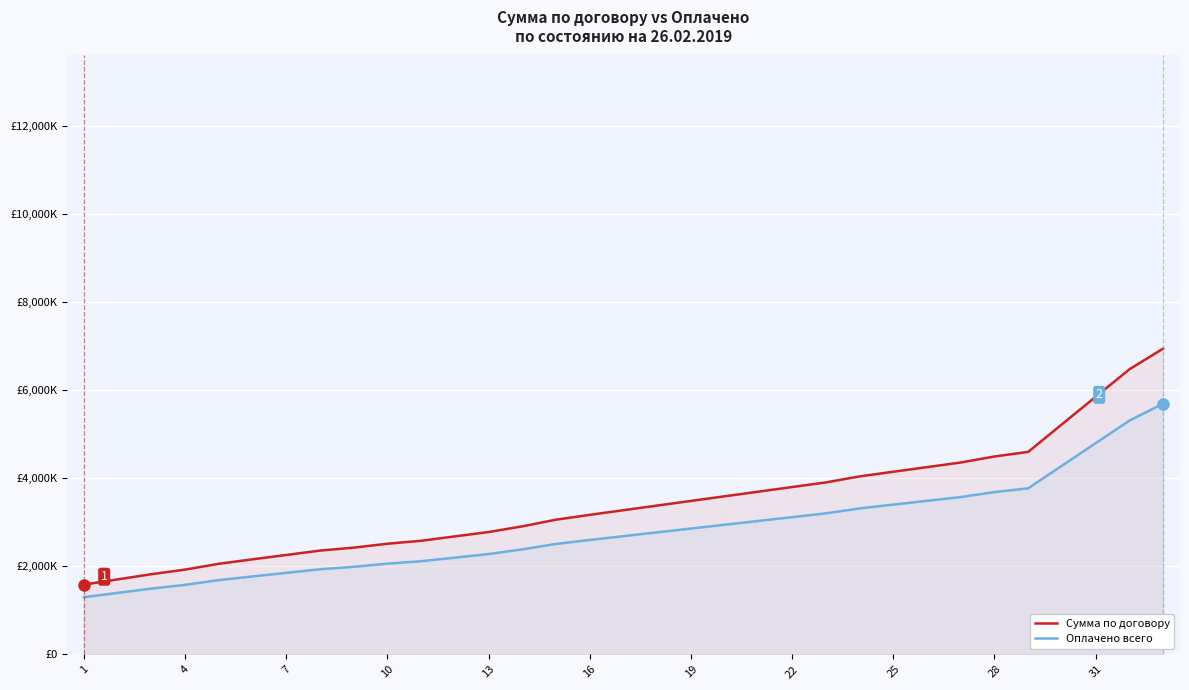

At which label does Оплачено всего reach its peak?

32